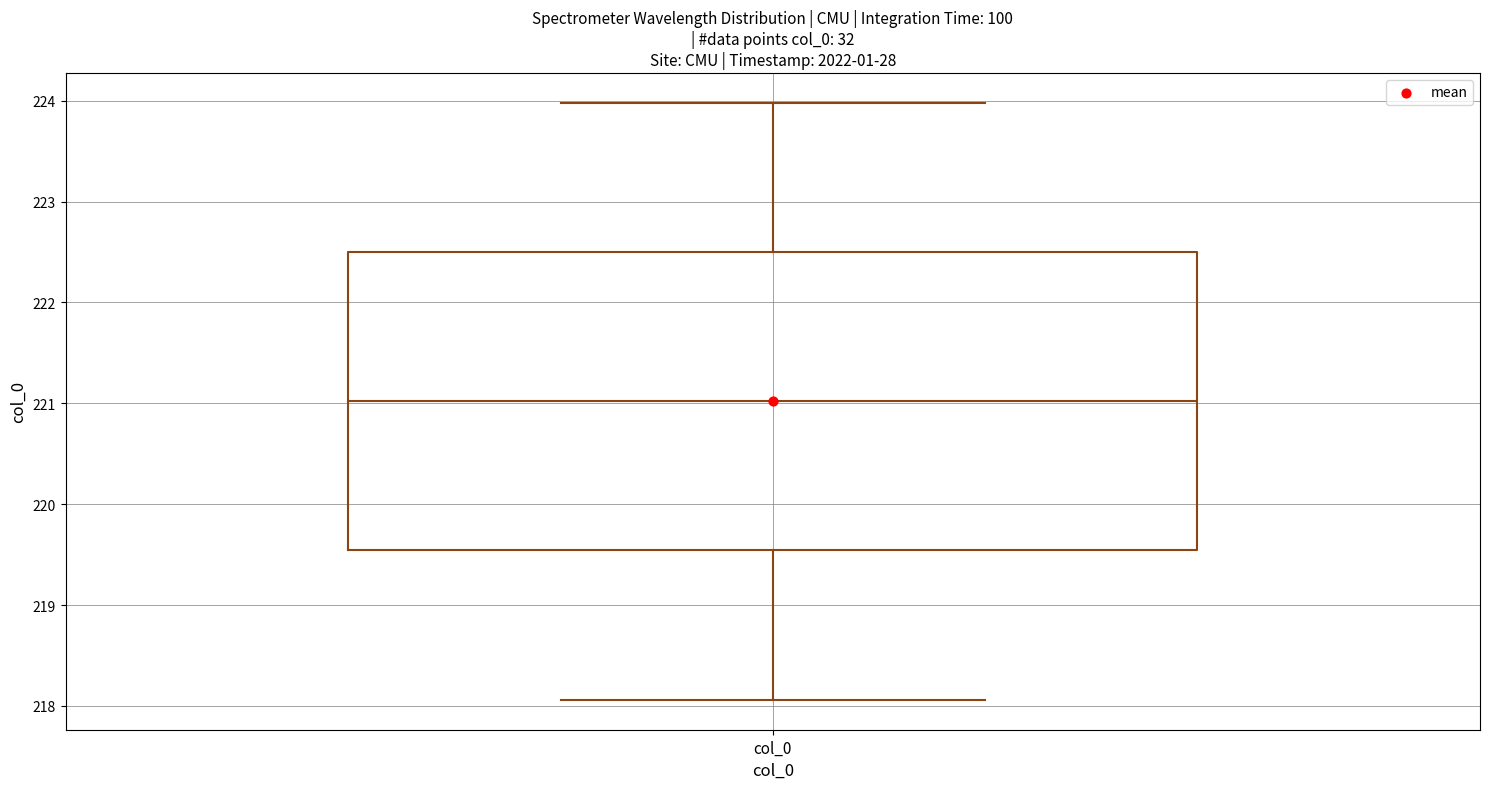

Transcribe this box plot: give where the median line is, the range the box spans, and where the two whiskers end, as read against the y-axis. The values are not printed on the chart, so give them approximately, as read against the axis.

median 221.0, box 219.5 to 222.5, whiskers 218.1 to 224.0